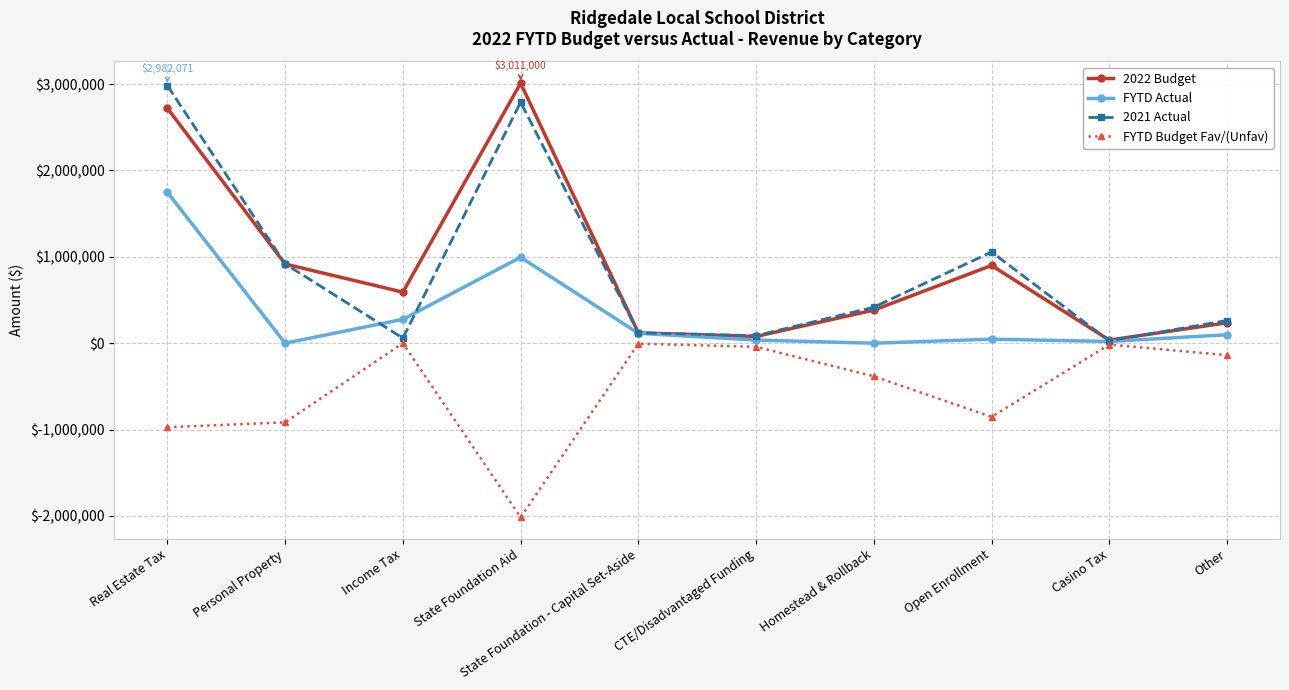

What is the difference between the second highest and second lowest values in the 2022 Budget series?

2642063.0